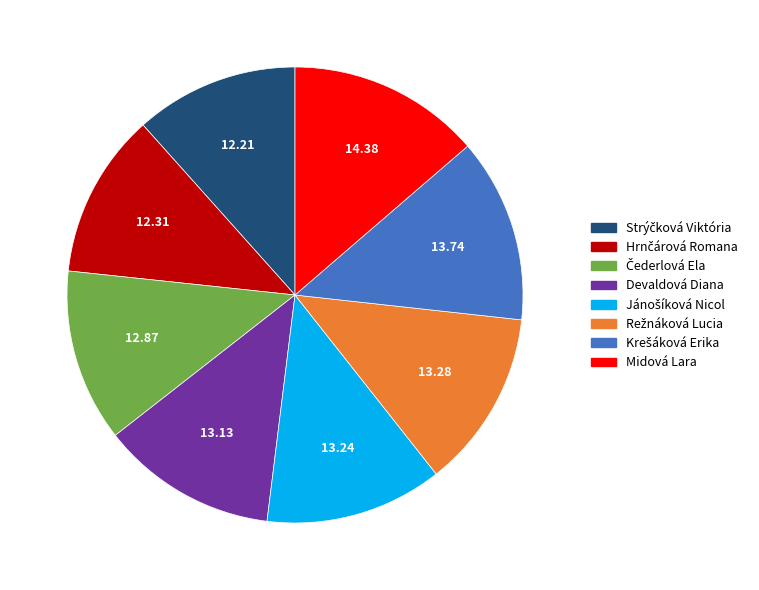

Count the number of slices in the pie.

8